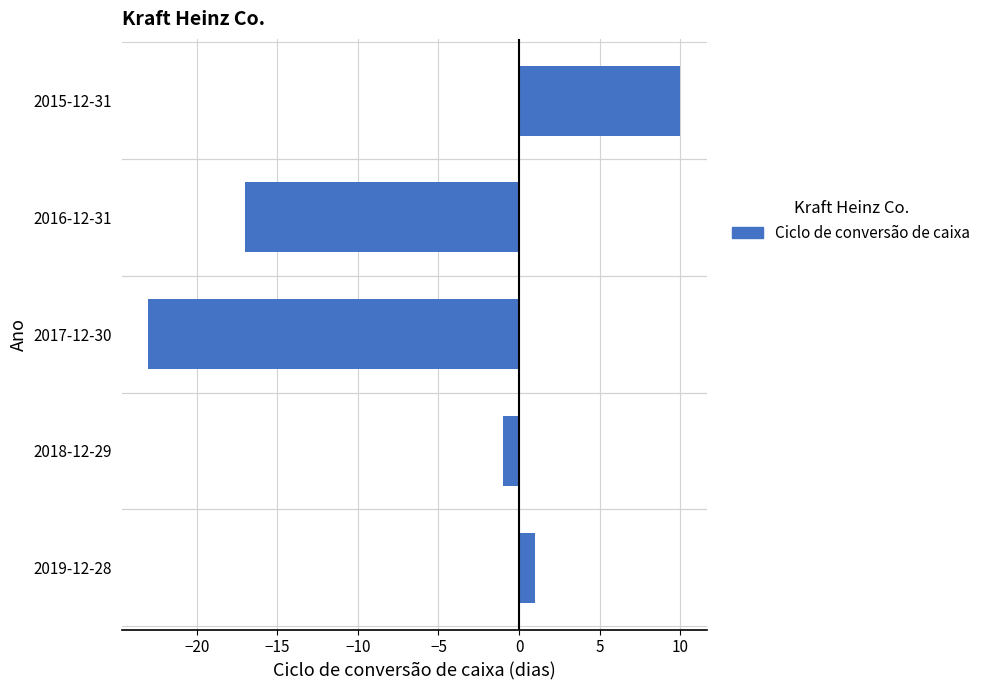

Which category has the lowest value across all series?

2017-12-30